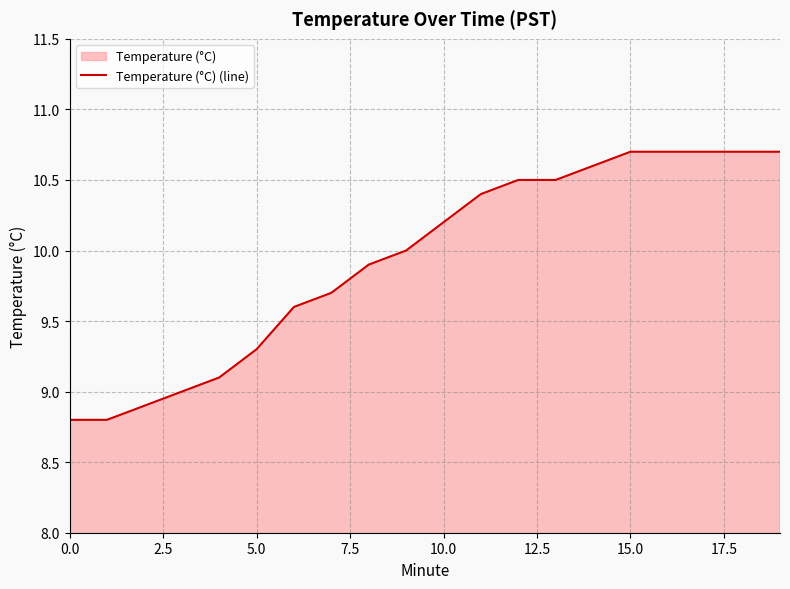

Does the chart have visible grid lines?

Yes